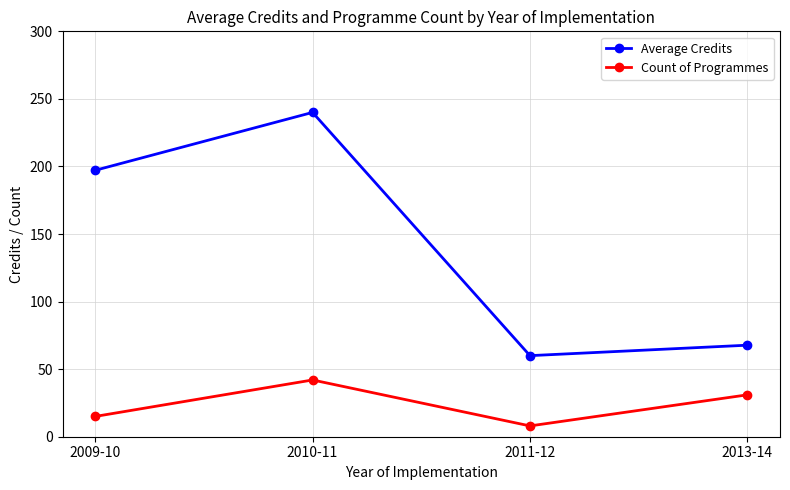

Reading left to right, what are all the values shown in this chart?

Average Credits: 2009-10=197.1	2010-11=240.0	2011-12=60.0	2013-14=67.7
Count of Programmes: 2009-10=15.0	2010-11=42.0	2011-12=8.0	2013-14=31.0